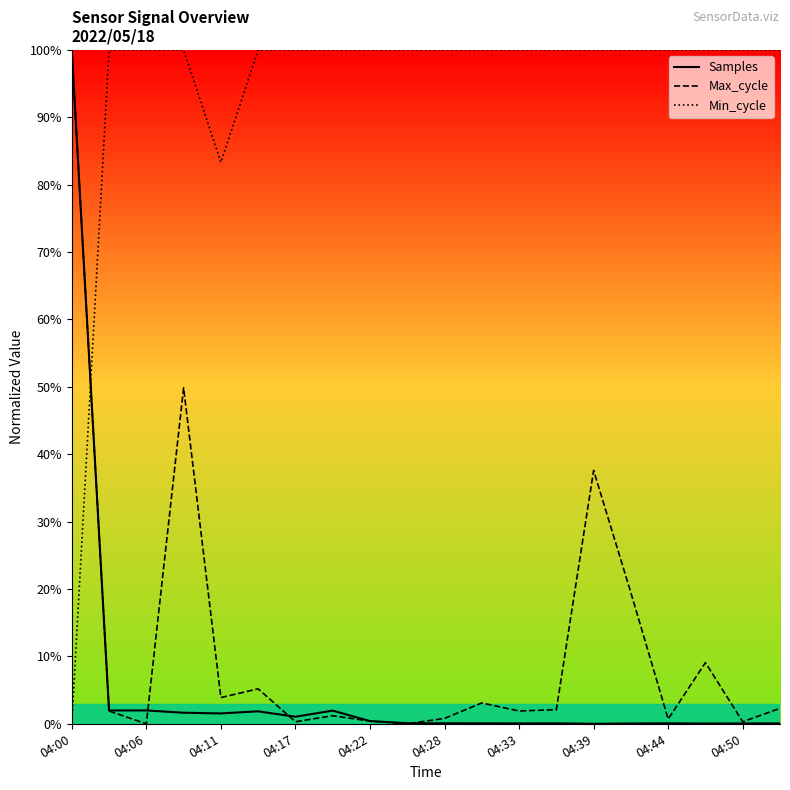

Is it true that Min_cycle equals 100.0 at 15?

True